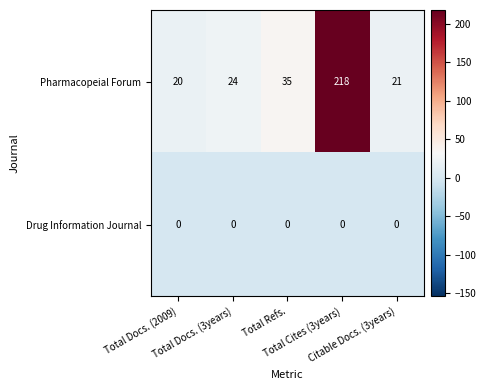

What is the greatest value displayed?

218